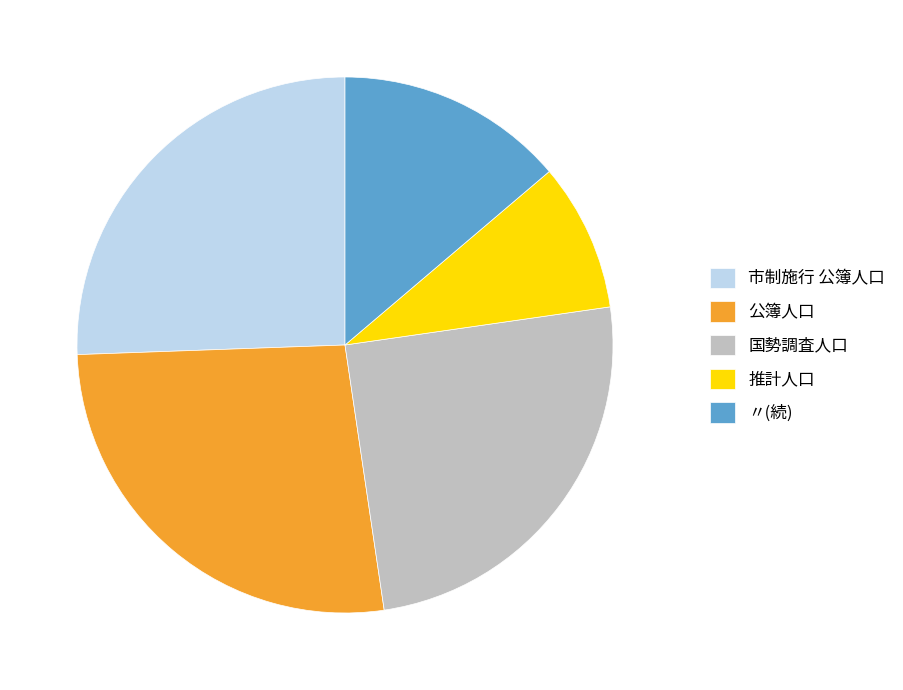

Combined, do 国勢調査人口 and 市制施行 公簿人口 account for over 50%?

Yes